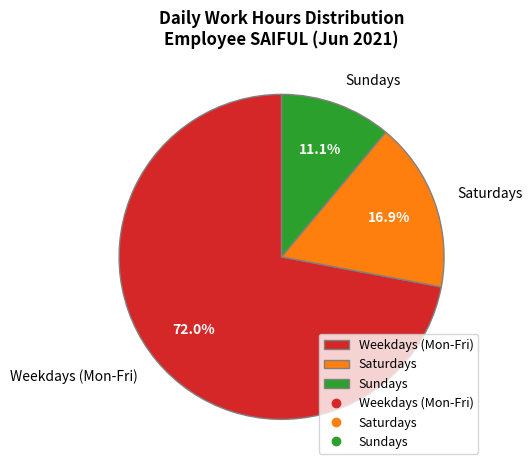

What percentage is NOT represented by Sundays?

88.9%